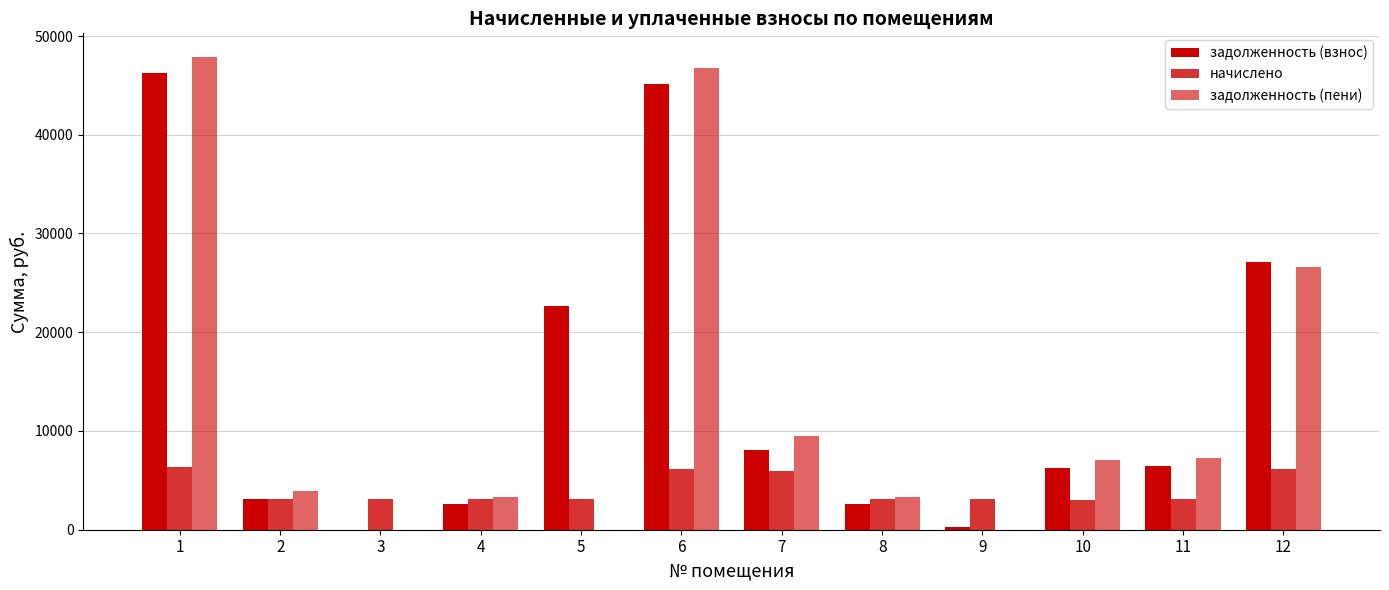

How many data points does each series have?

12